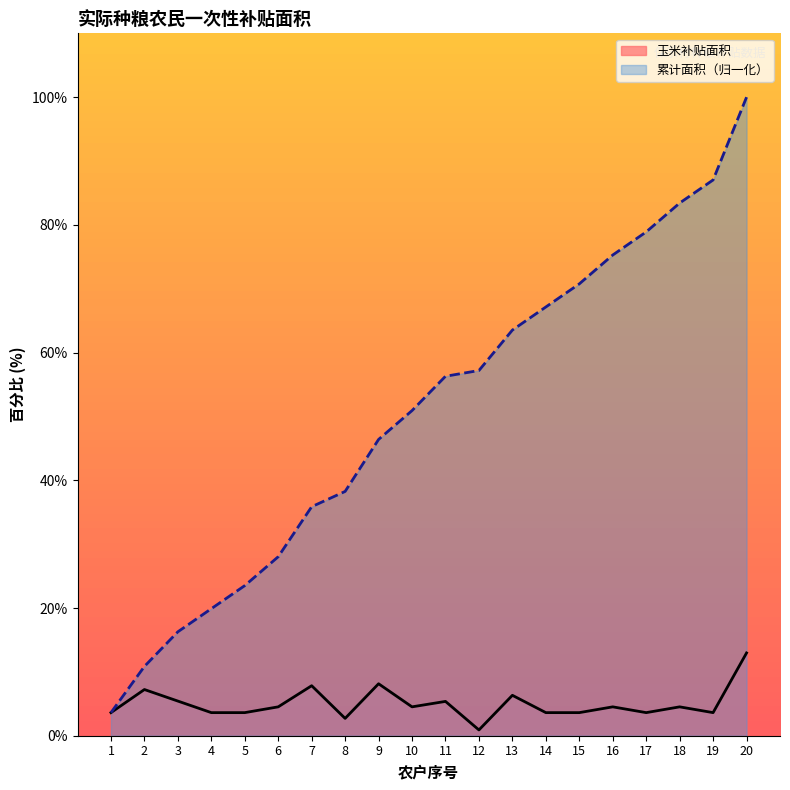

The 累计面积 series shows 100.0 at 20. True or false?

True